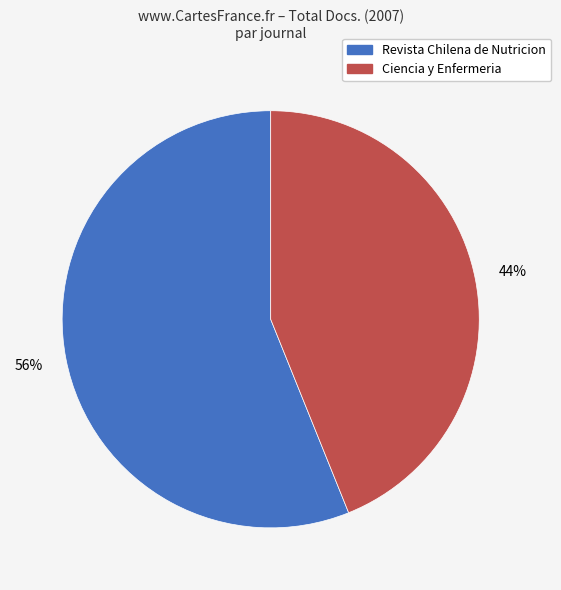

Which slice represents more than half of the pie?

Revista Chilena de Nutricion